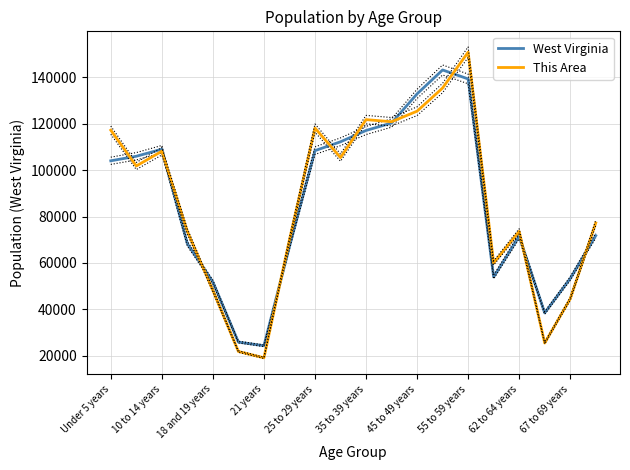

What value does the This Area series have at Under 5 years?

117274.0